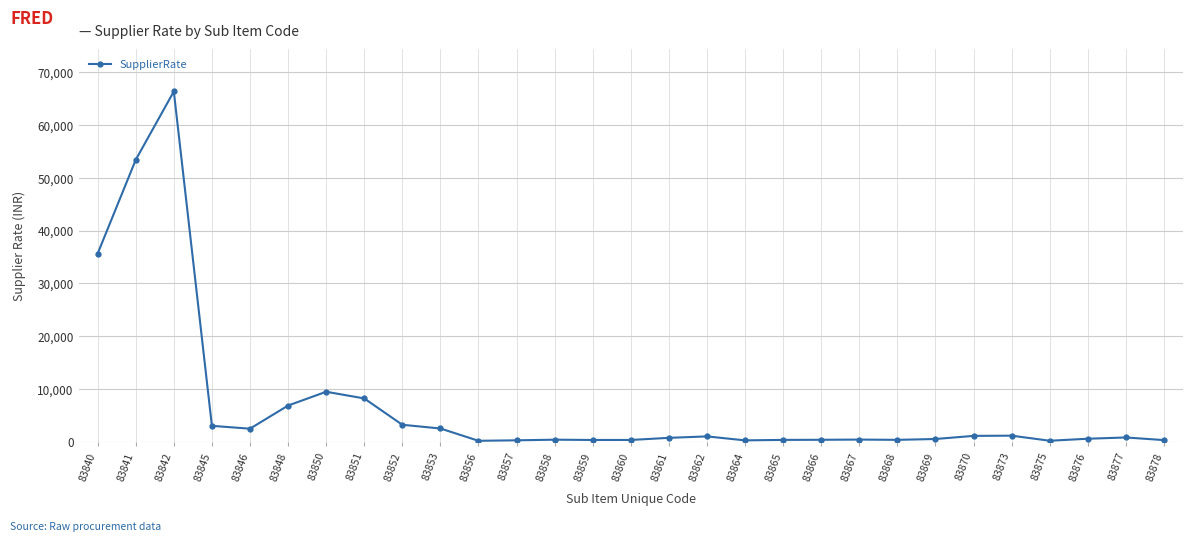

What is the sum of all values?

201813